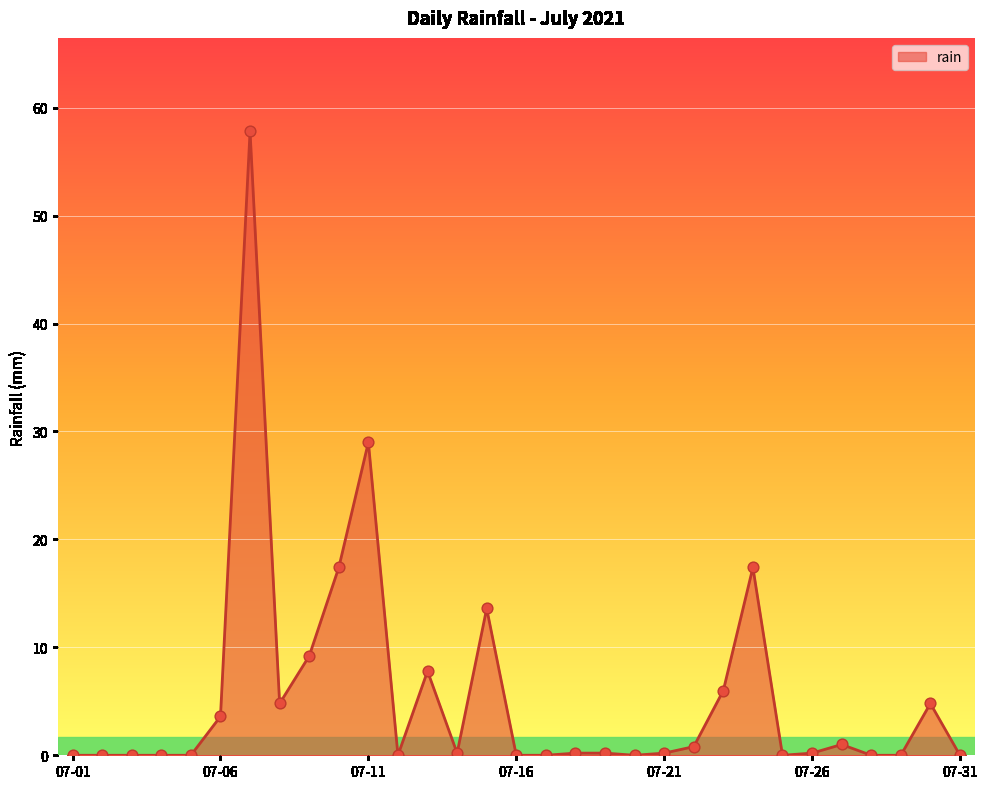

What is the greatest value displayed?

57.8